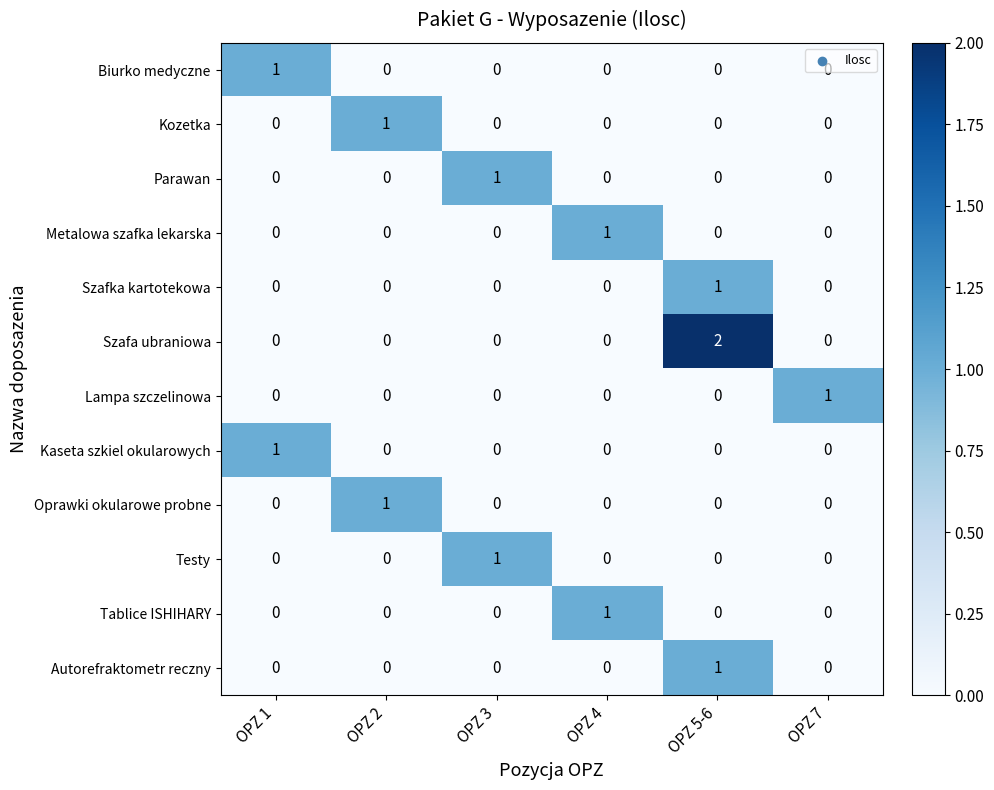

Which series has the widest spread of values?

Szafa ubraniowa